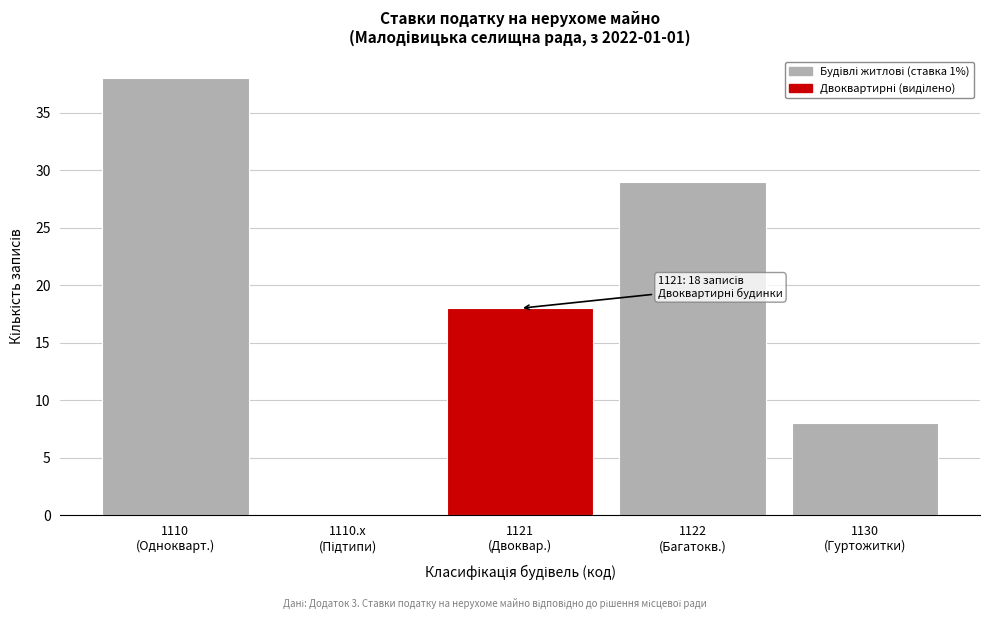

What is the maximum value shown in the chart?

38